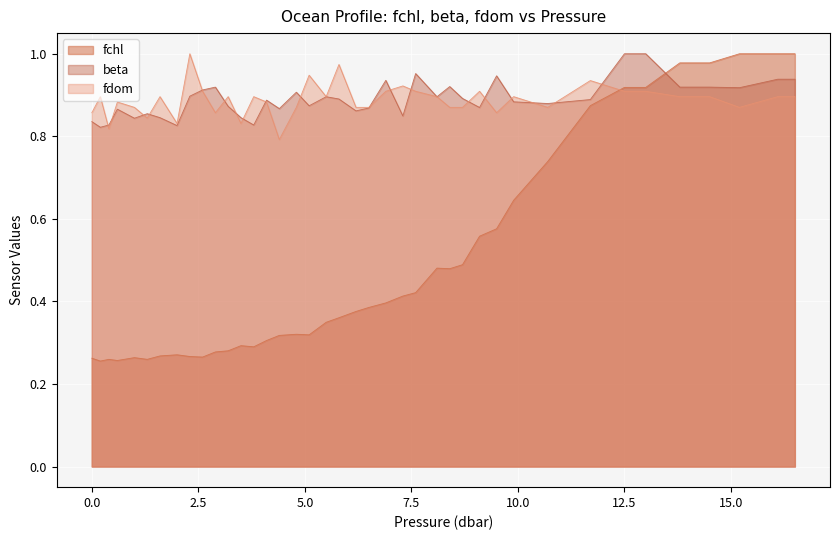

At which category does beta reach its first local peak?

0.6